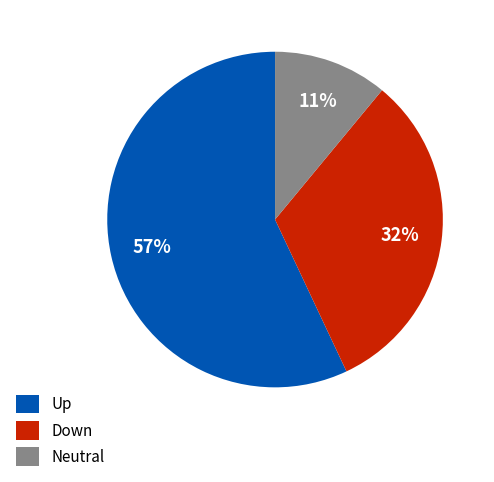

To the nearest percent, what is the average slice percentage?

33%